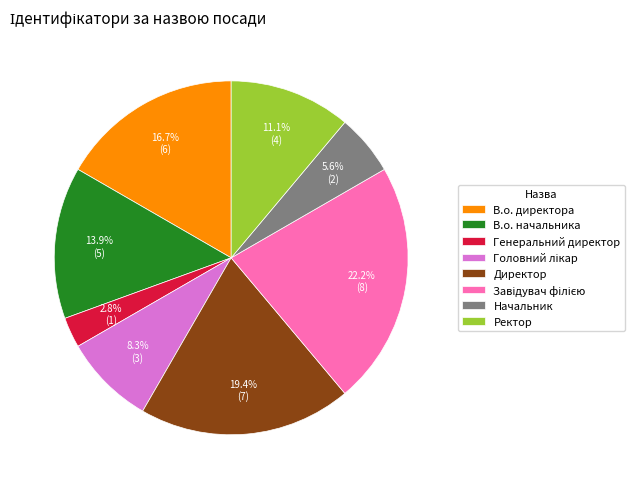

How much of the chart is everything except В.о. начальника?

86.1%